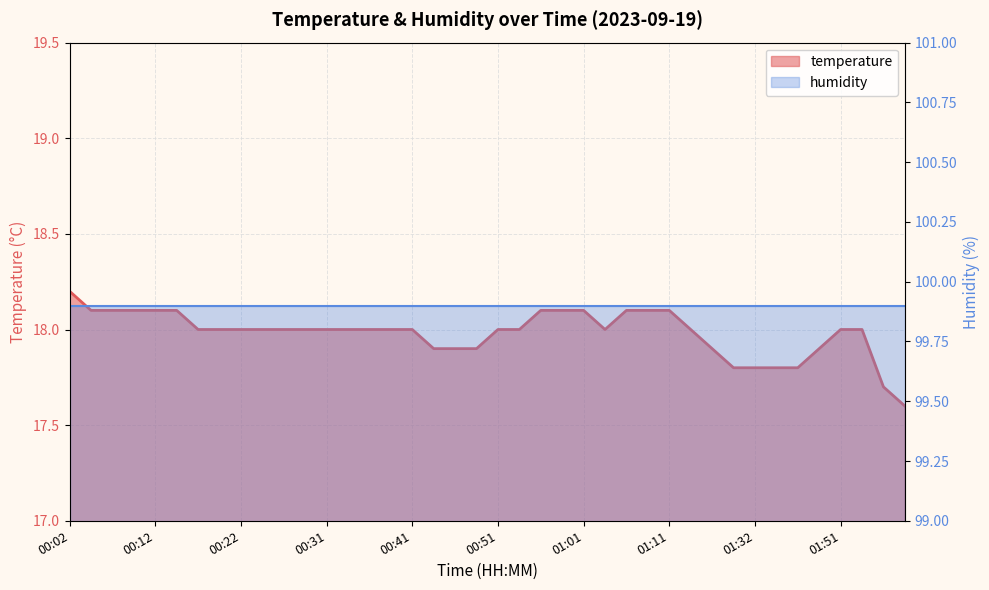

True or false: the data has more than 0 interior local peaks.

False